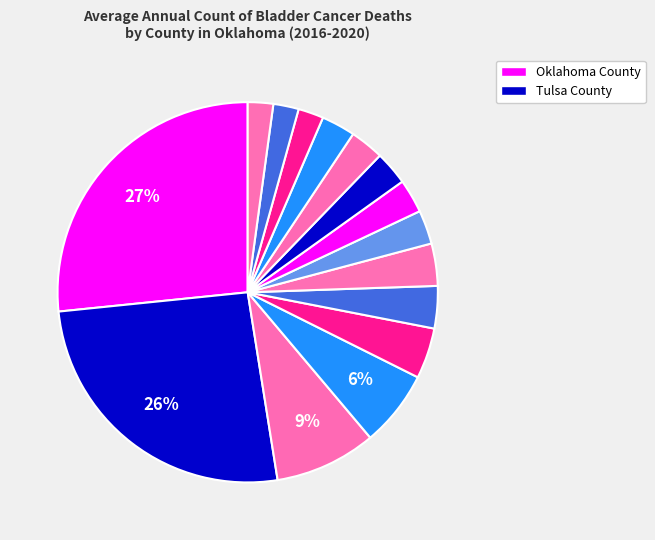

How many segments does this pie chart have?

15